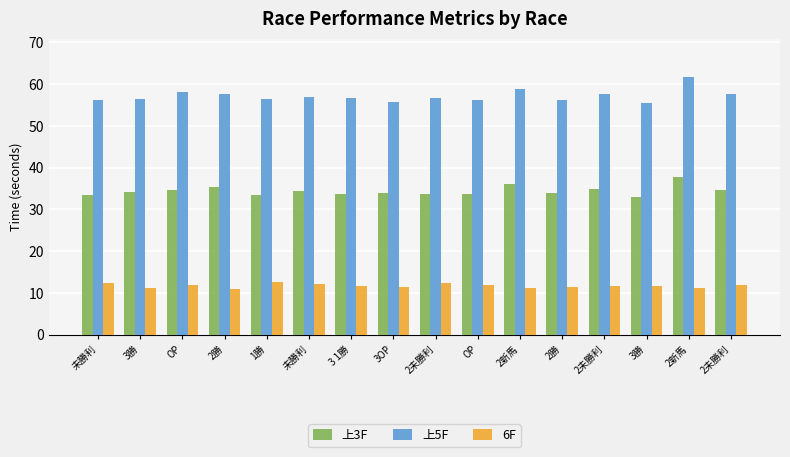

Which category has the highest value in the 6F series?

1勝